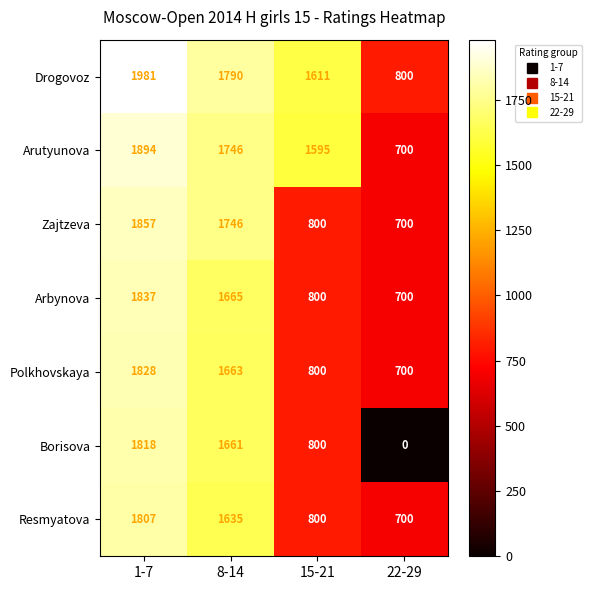

Reading left to right, extract all data points from this chart.

Drogovoz: 1981	1790	1611	800
Arutyunova: 1894	1746	1595	700
Zajtzeva: 1857	1746	800	700
Arbynova: 1837	1665	800	700
Polkhovskaya: 1828	1663	800	700
Borisova: 1818	1661	800	0
Resmyatova: 1807	1635	800	700